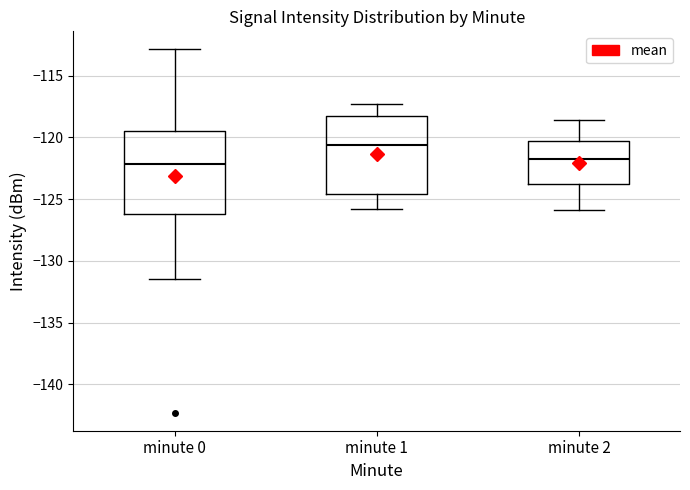

Which box has the highest median line?

minute 1